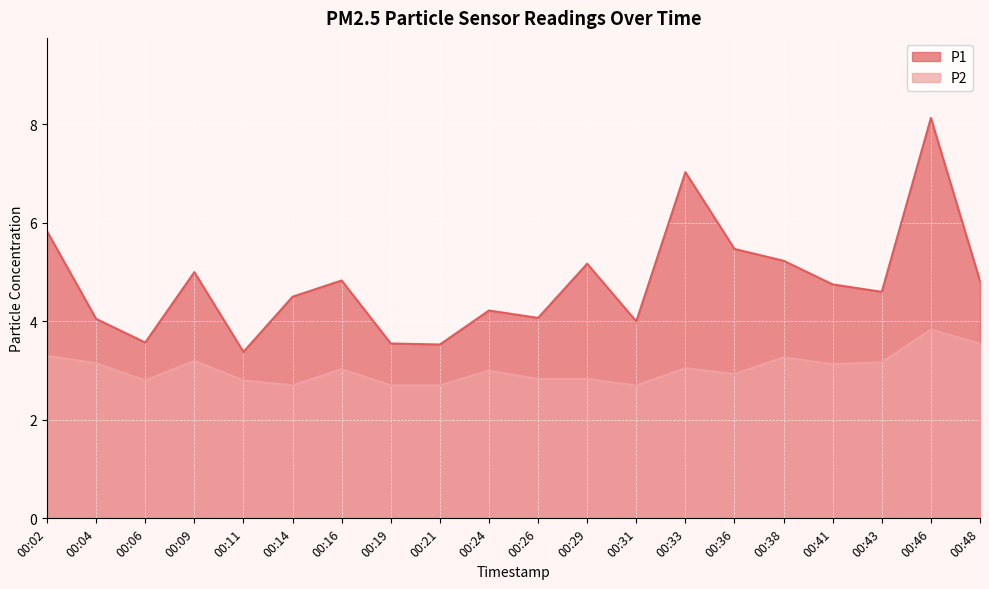

What is the difference between the maximum and minimum values in the P2 series?

1.1